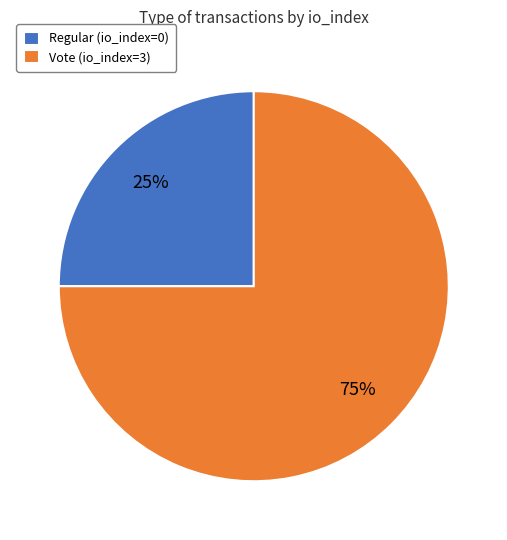

To the nearest percent, what is the average slice percentage?

50%